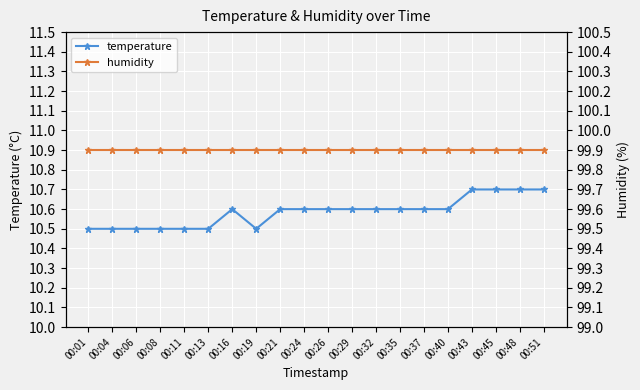

What is the value of the humidity point at the 3rd from the left?

99.9